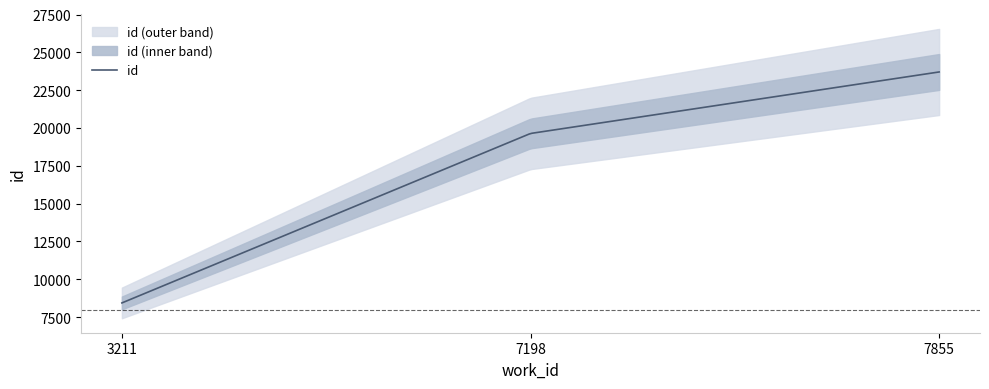

Between 7855 and 3211, which is larger?

7855